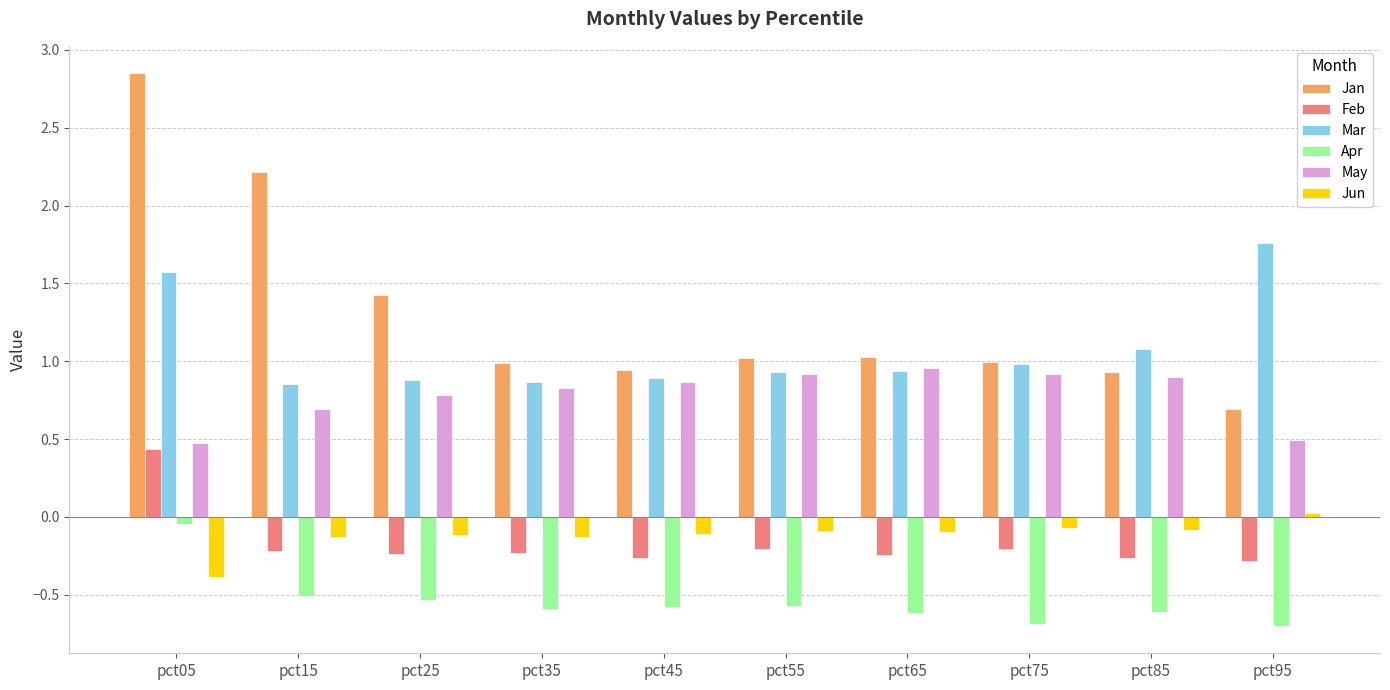

Which category has the lowest value in the Jun series?

pct05